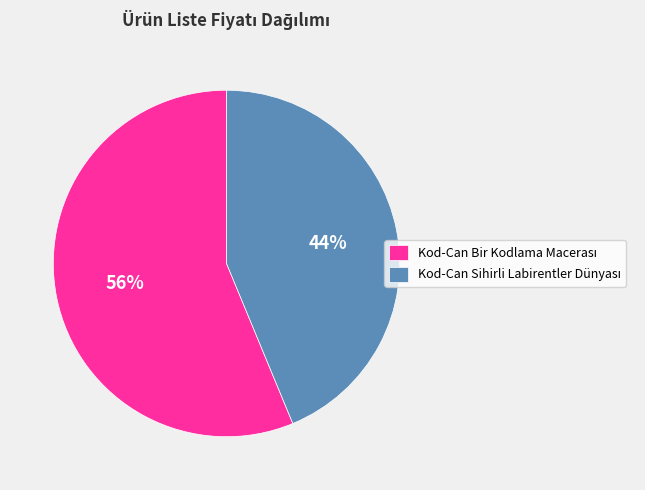

Is there a majority slice in this chart?

Yes